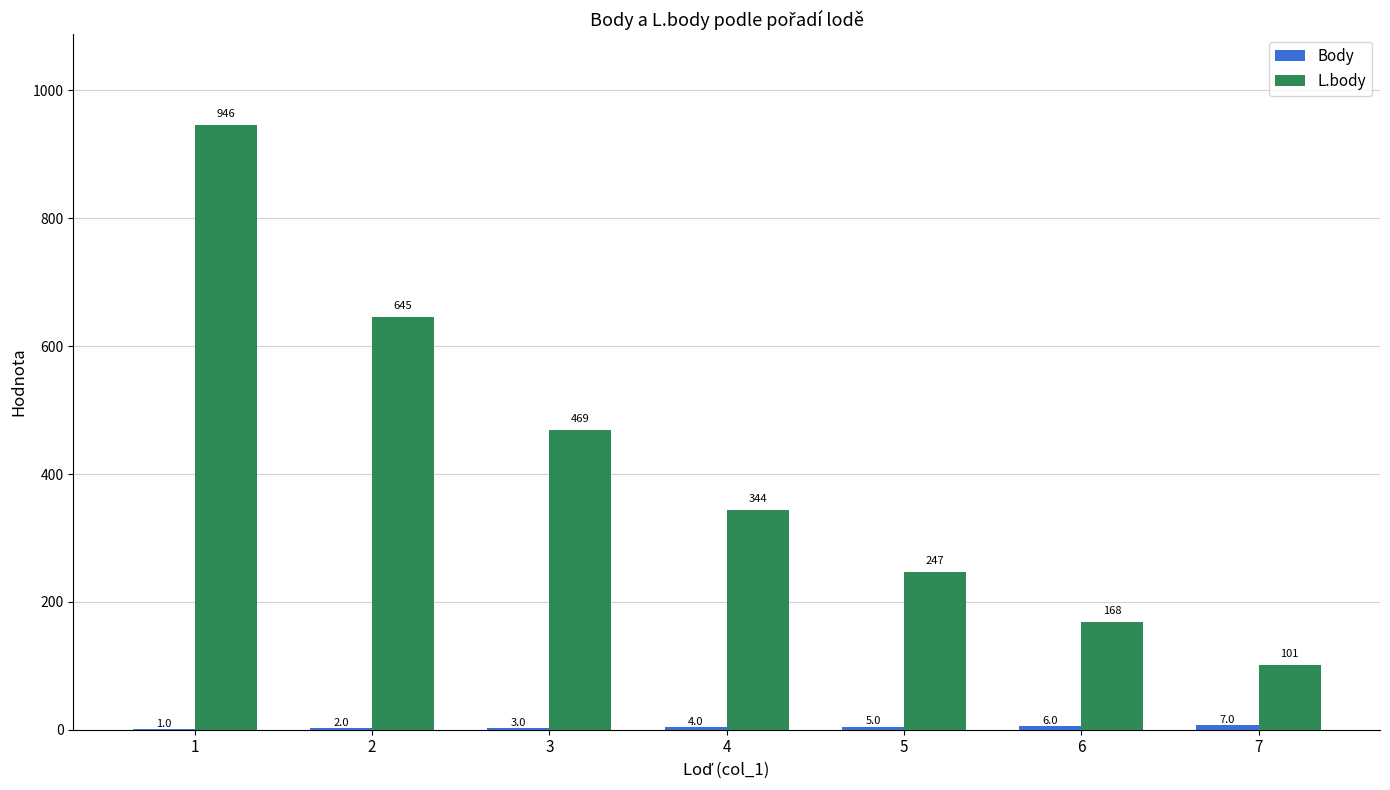

The value of L.body at 6 is 168. True or false?

True